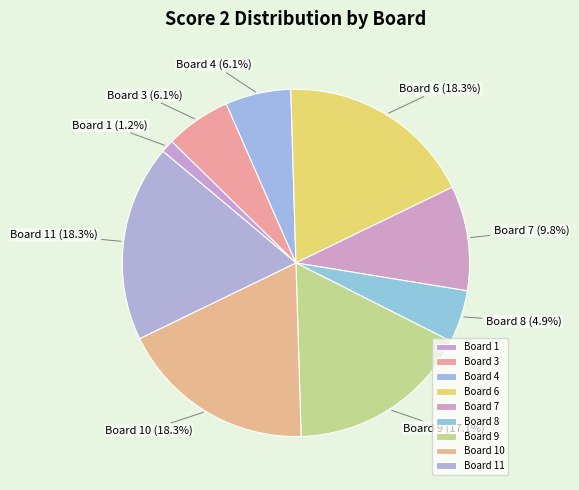

To the nearest percent, what is the difference between the largest and smallest slice percentages?

17%